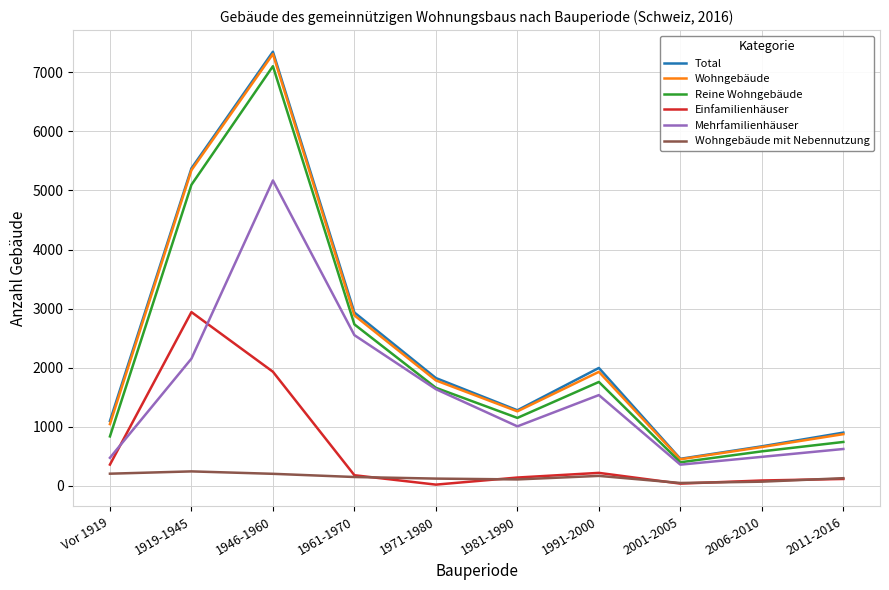

At which label does Wohngebäude first exceed 1786?

1919-1945